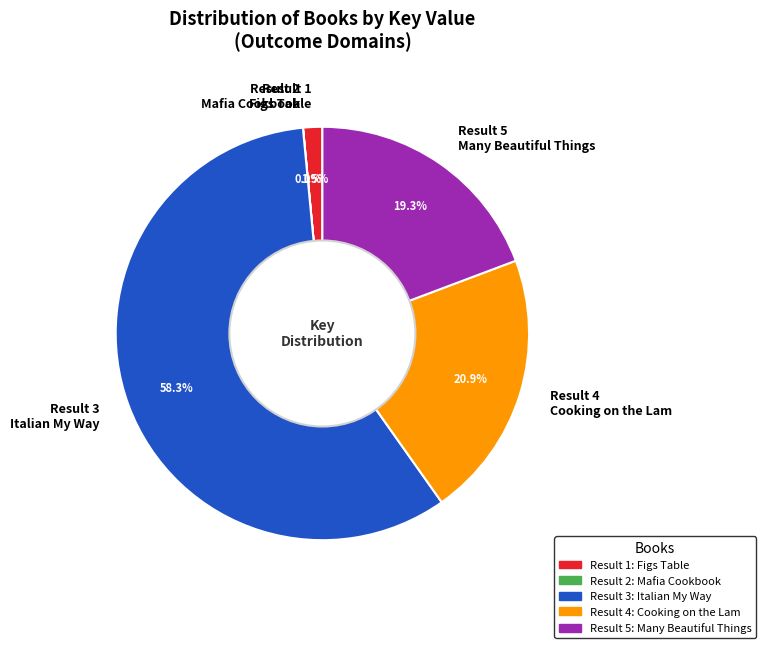

Which slice is the largest?

Result 3 Italian My Way